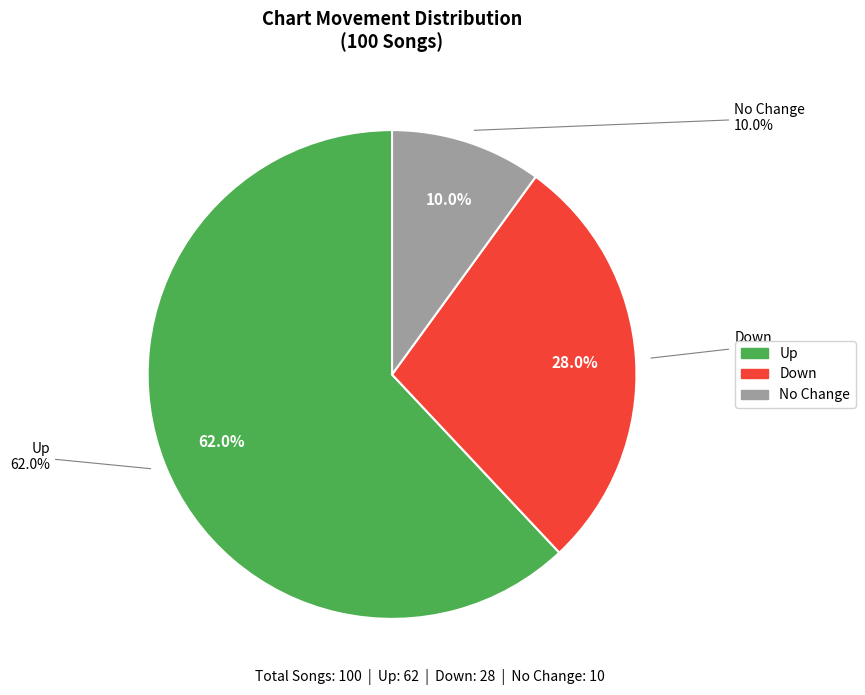

To the nearest percent, what is the difference between the up and - slice percentages?

52%